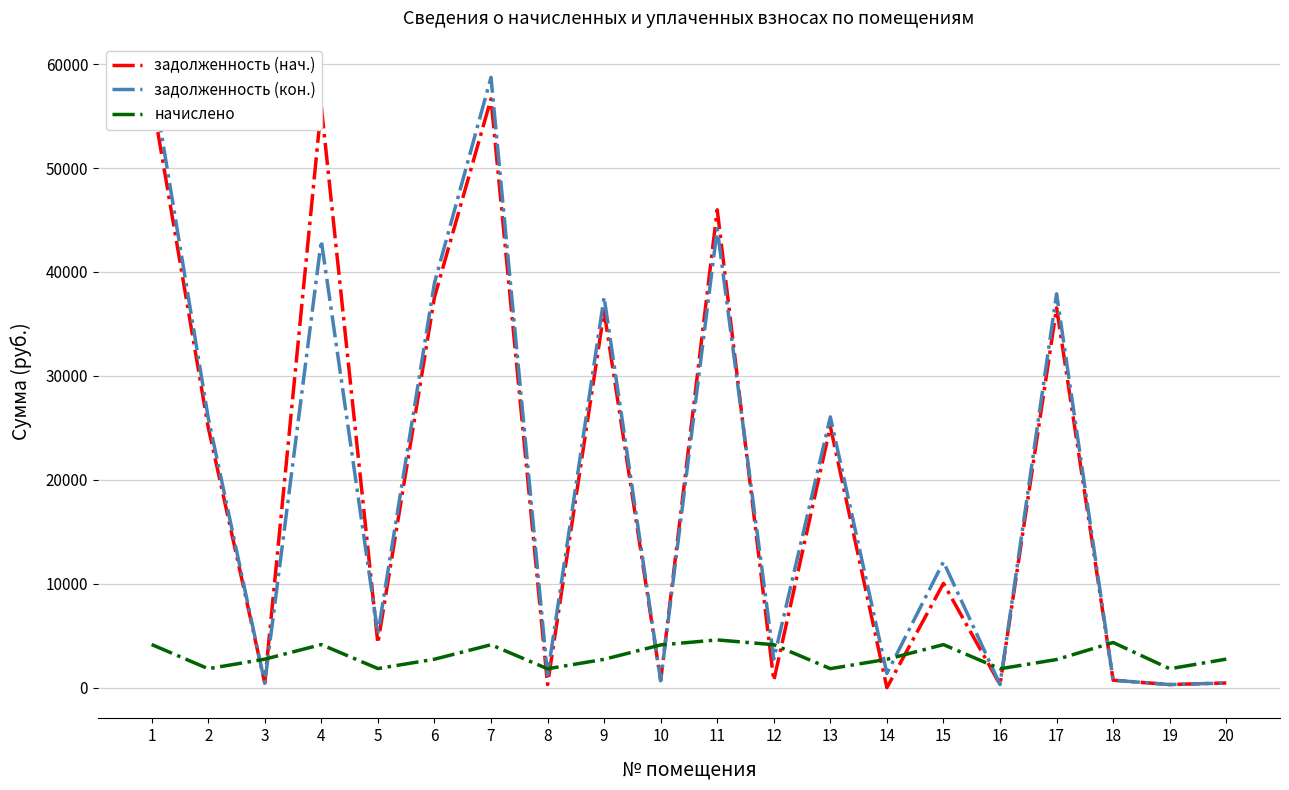

Reading left to right, extract all data points from this chart.

задолженность (нач.): 56955.8	25075.6	458.2	55943.0	4279.0	37551.8	56655.1	308.0	36208.6	686.6	45983.6	690.3	25140.4	3.8	10042.4	304.5	36544.9	725.4	306.3	459.0
задолженность (кон.): 59035.4	25991.3	458.2	43020.4	5201.4	38924.3	58723.7	1219.4	37576.7	686.6	44147.1	2761.1	26058.4	1371.9	12117.6	304.5	37902.0	725.4	304.5	459.0
начислено: 4159.2	1831.4	2749.4	4154.8	1844.6	2745.0	4137.2	1822.7	2736.2	4119.7	4602.8	4141.7	1835.9	2736.2	4150.4	1827.1	2714.3	4352.5	1827.1	2753.8